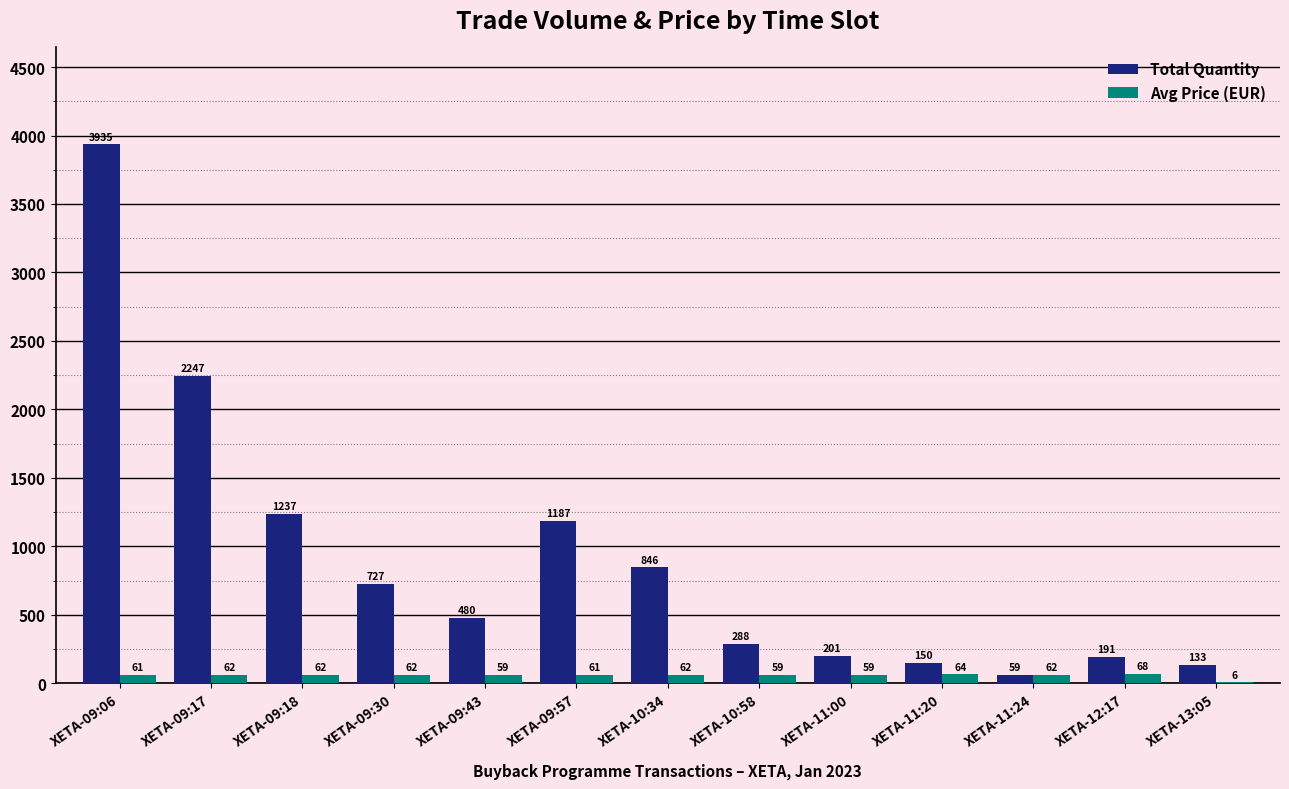

Which series has the largest total across all categories?

Total Quantity